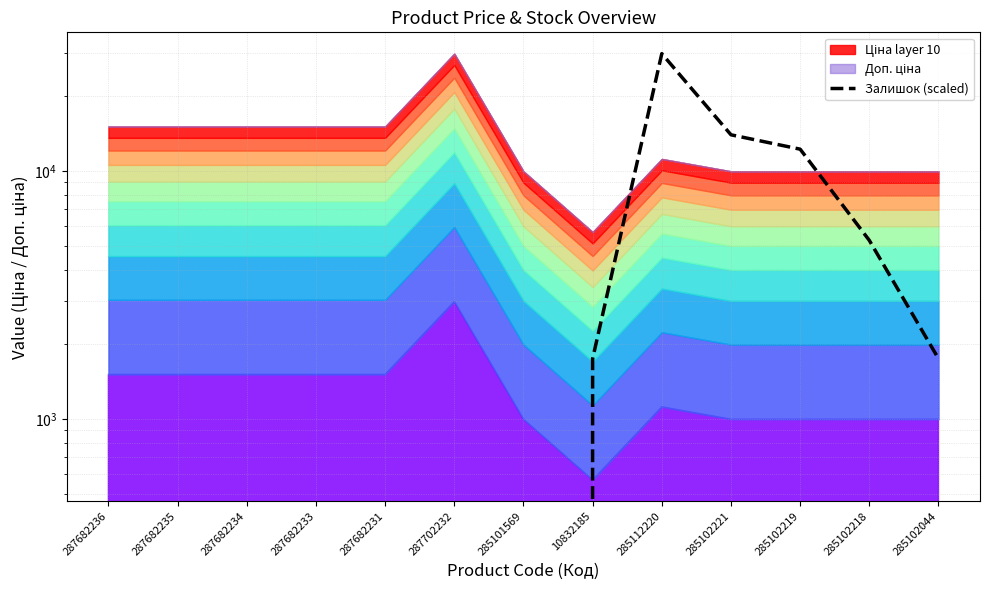

What position from the left is 287682236?

1